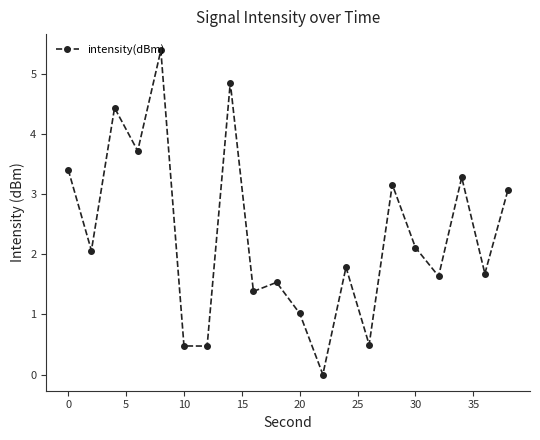

What is the average value?

2.3